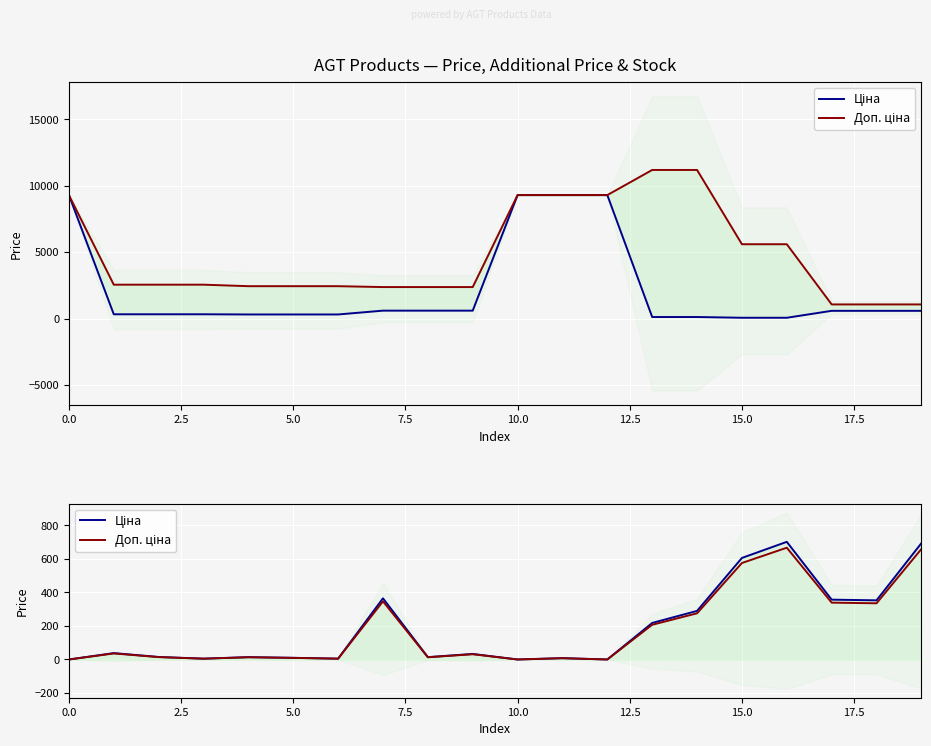

What is the difference between the second highest and second lowest values in the Ціна series?

694.0